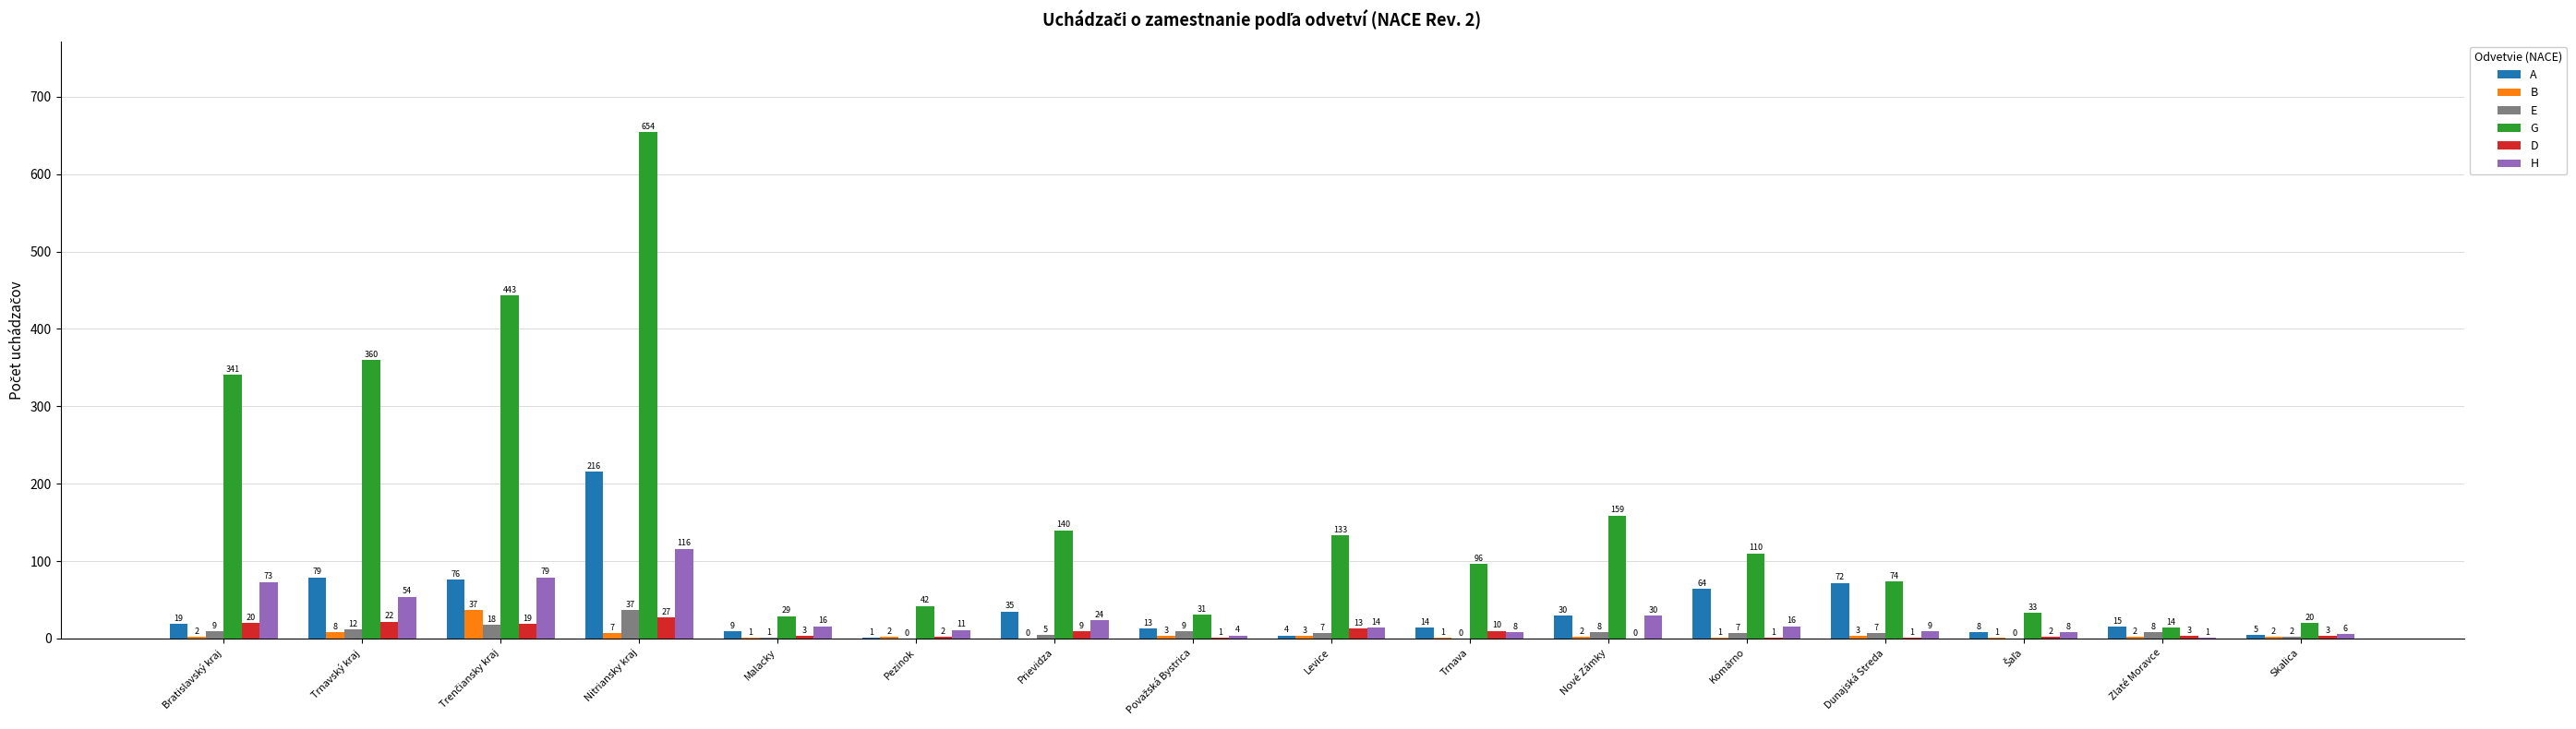

At which label is G closest to 334?

Bratislavský kraj